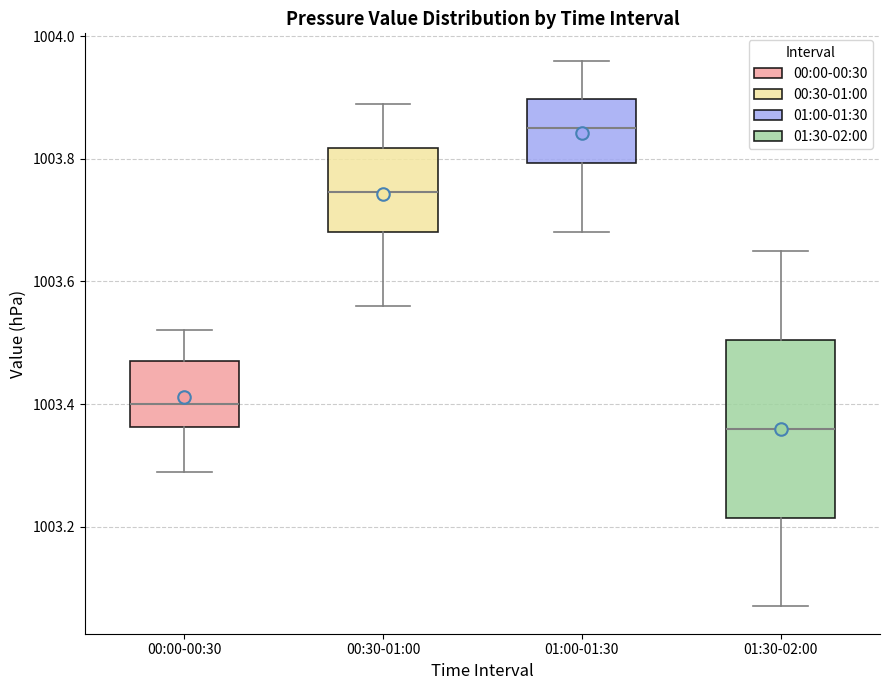

Reading left to right, transcribe this box plot: for each box, give where its median line is, the range the box spans, and where its two whiskers end, as read against the y-axis. The values are not printed on the chart, so give them approximately, as read against the axis.

00:00-00:30: median 1003.40, box 1003.36 to 1003.48, whiskers 1003.30 to 1003.52
00:30-01:00: median 1003.74, box 1003.68 to 1003.82, whiskers 1003.56 to 1003.90
01:00-01:30: median 1003.86, box 1003.80 to 1003.90, whiskers 1003.68 to 1003.96
01:30-02:00: median 1003.36, box 1003.22 to 1003.50, whiskers 1003.08 to 1003.66